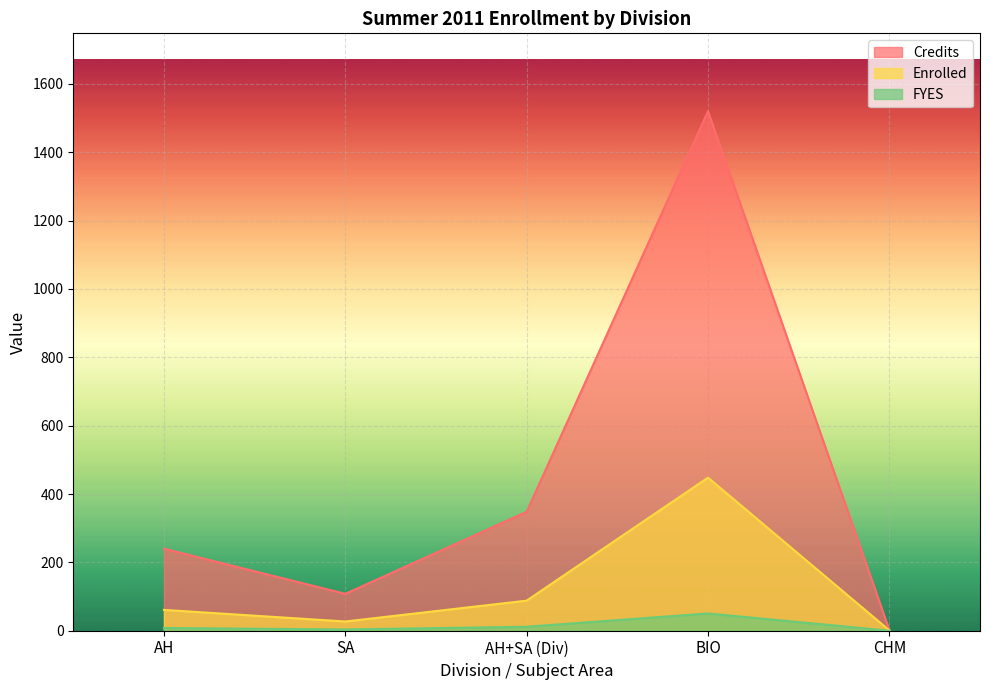

Which series has the largest range (max minus min)?

Credits